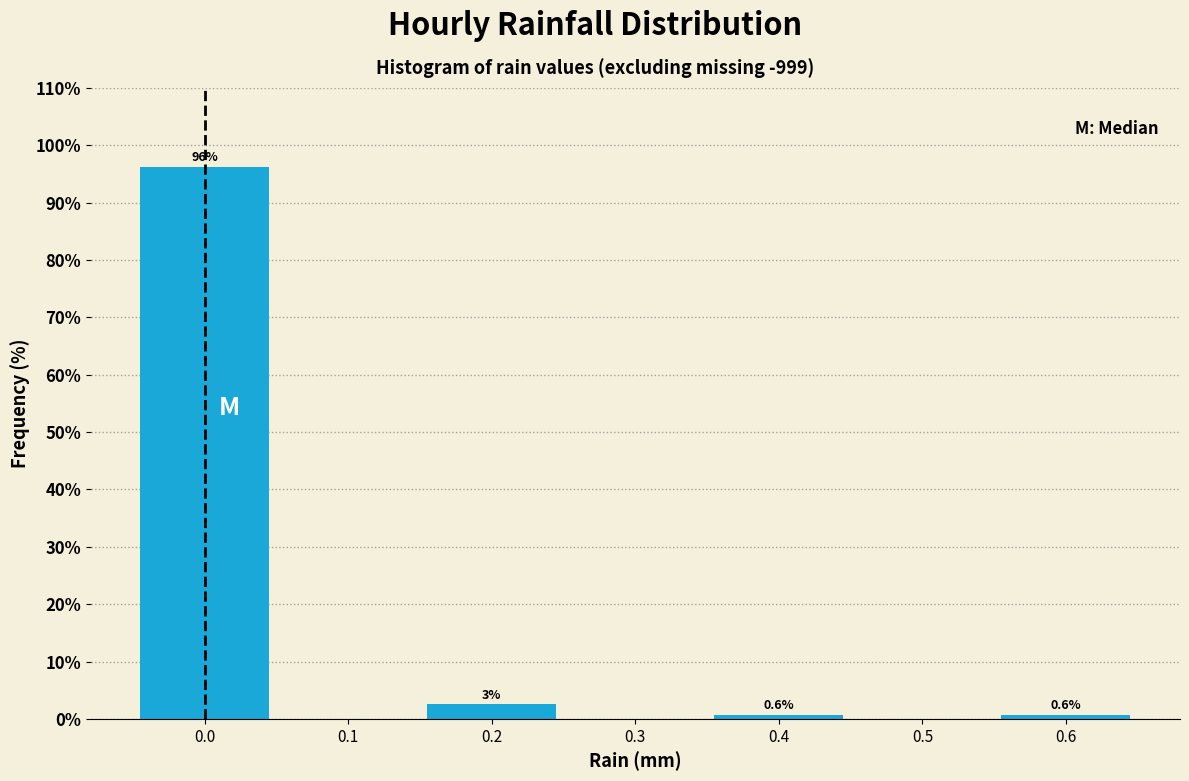

Which range on the x-axis has the tallest bar?

-0.05 to 0.05